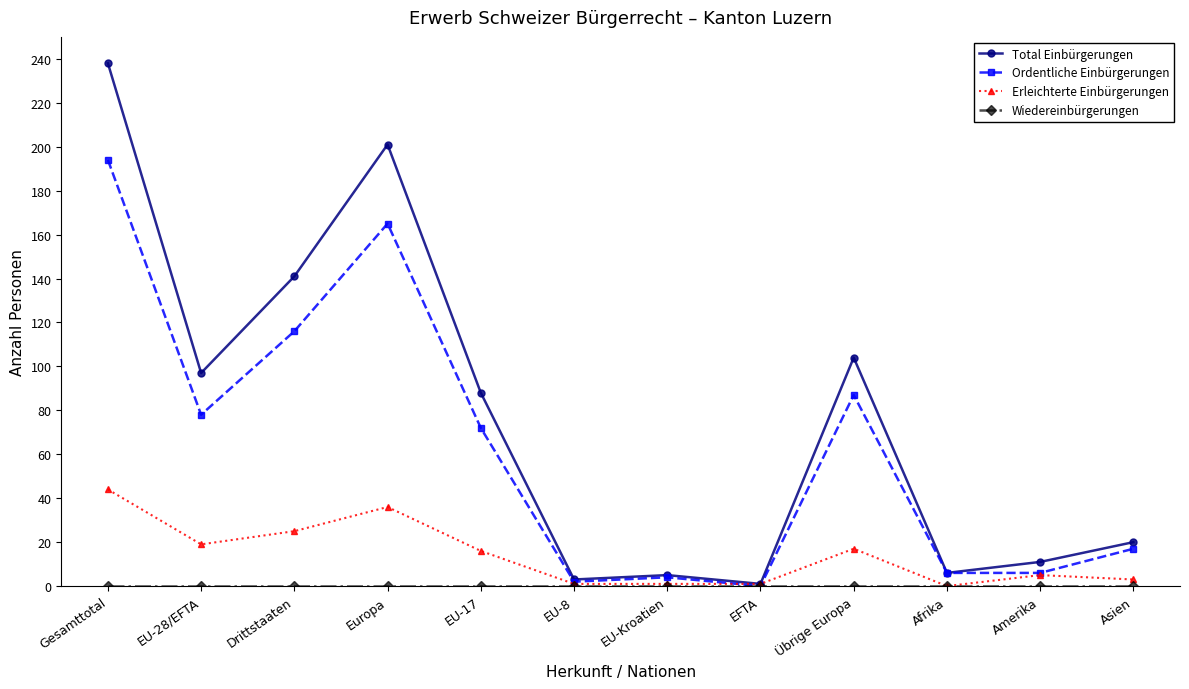

At which label is Total Einbürgerungen closest to 119?

Übrige Europa